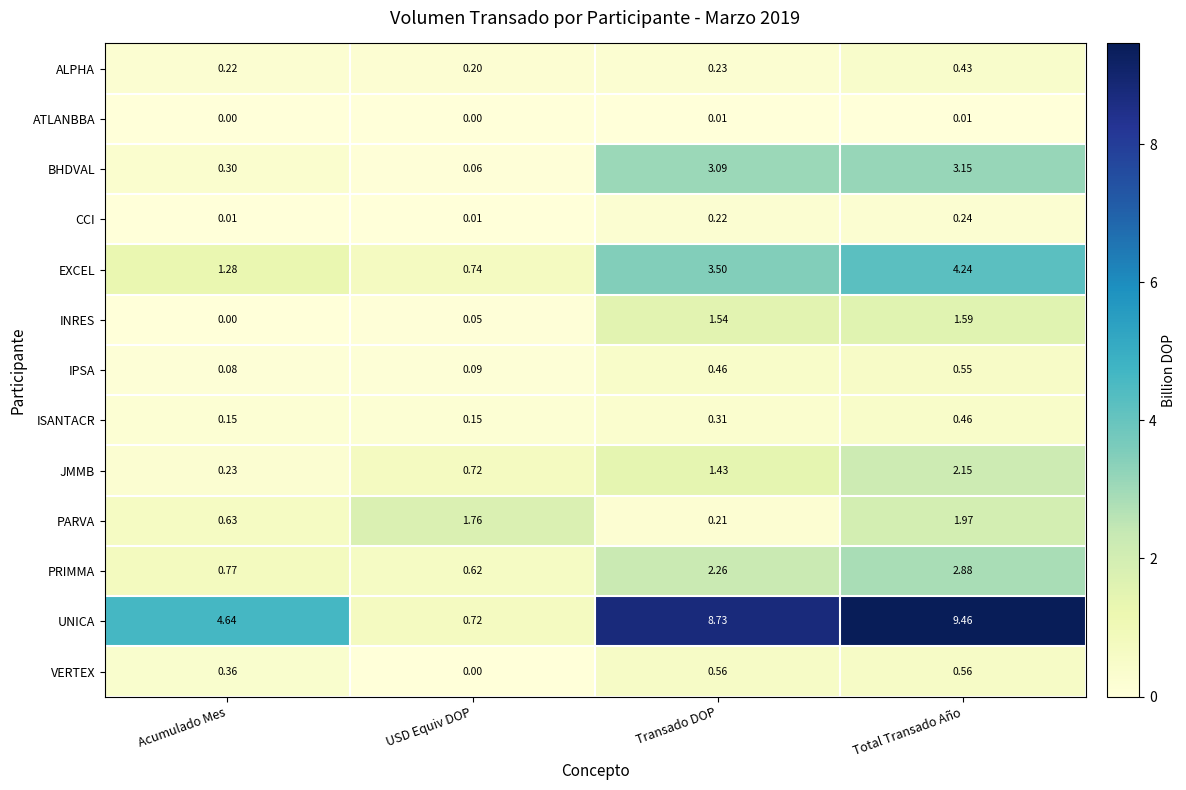

At which category does the chart reach its peak across all series?

Total Transado Año